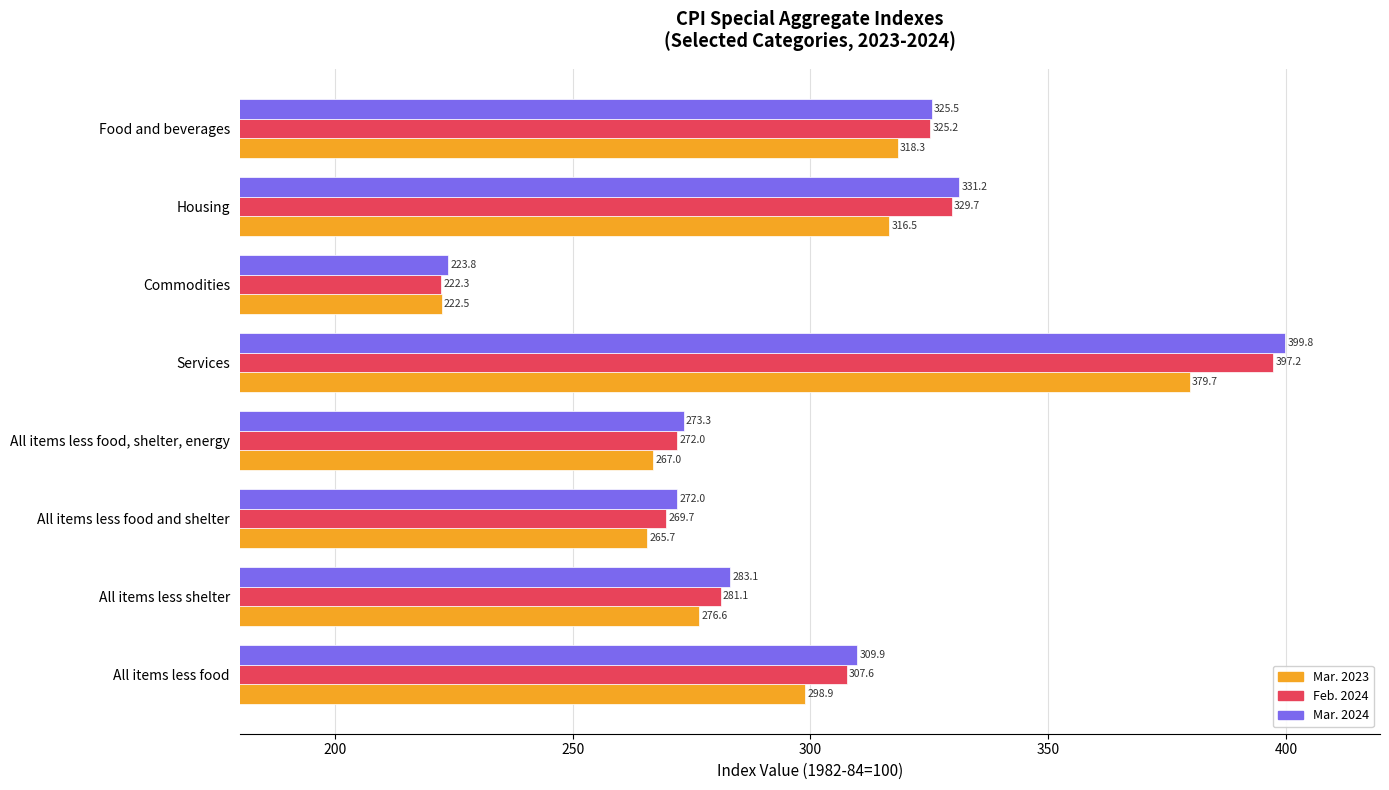

List the series in order of their peak value, lowest first.

Mar. 2023, Feb. 2024, Mar. 2024